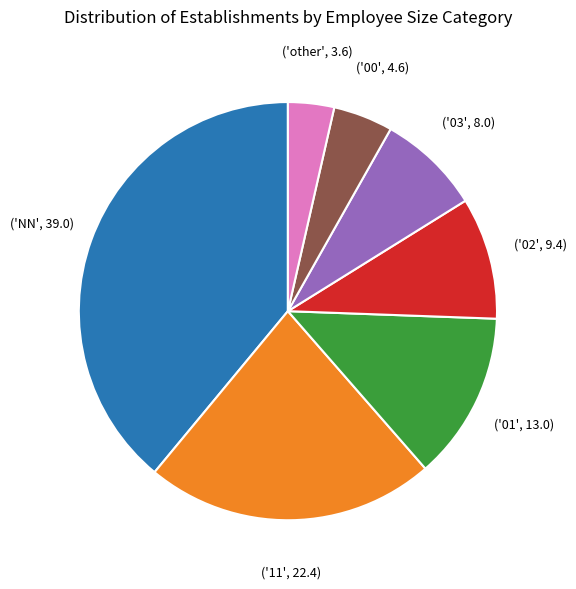

Is there any slice that represents more than half of the pie?

No